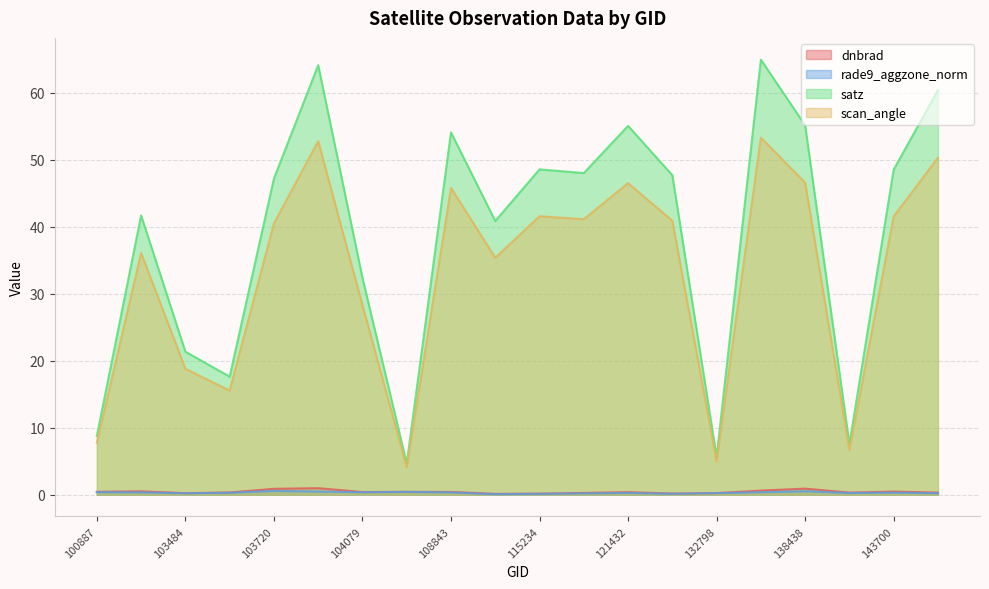

Which category has the highest value in the satz series?

137280